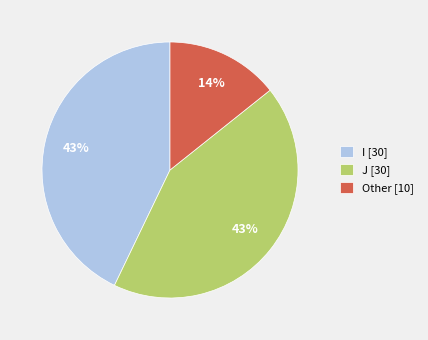

Is it true that I is 36% of the pie?

False